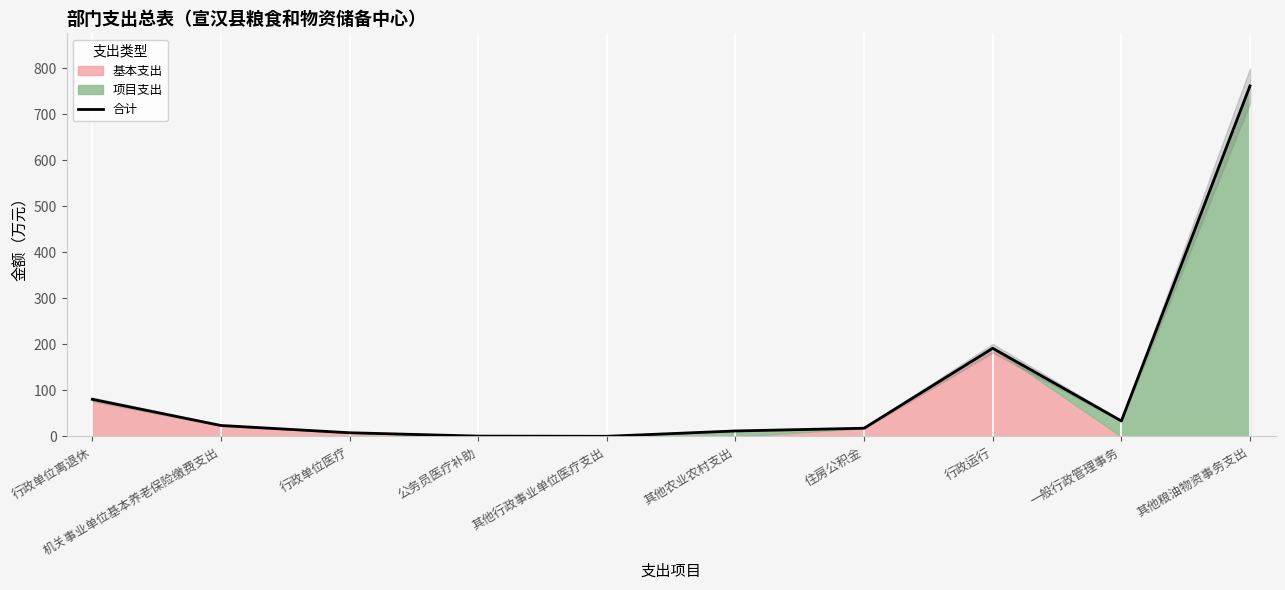

How many lines are shown in the chart?

1